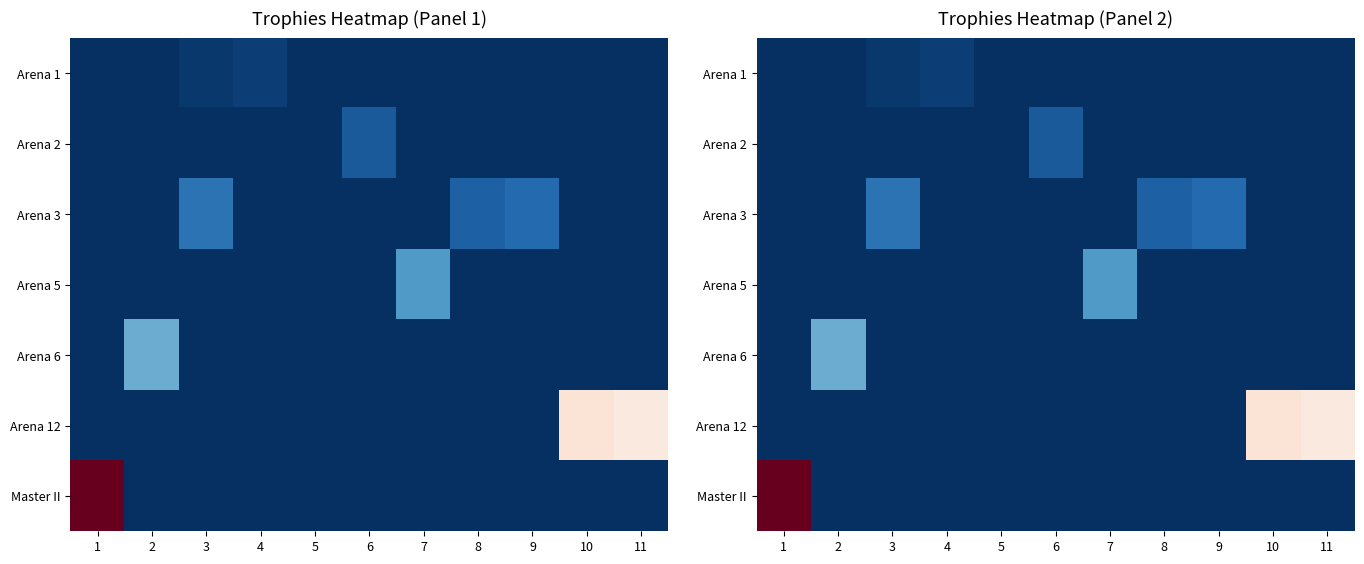

List the labels in order of Arena 12 value, smallest first.

1, 2, 3, 4, 5, 6, 7, 8, 9, 11, 10